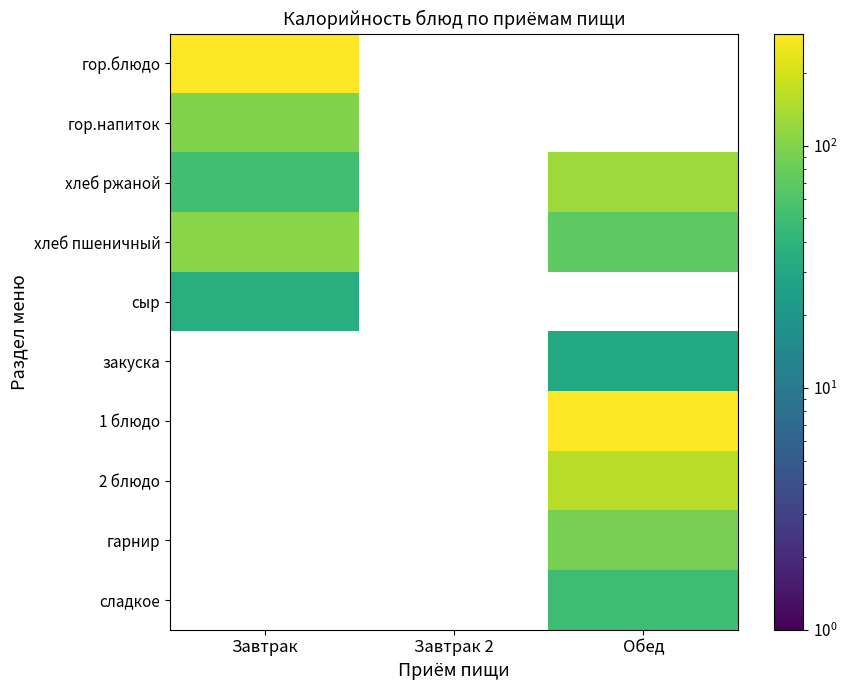

Rank the series by their maximum value, from lowest to highest.

сыр, гор.напиток, хлеб пшеничный, хлеб ржаной, гор.блюдо, закуска, 1 блюдо, 2 блюдо, гарнир, сладкое